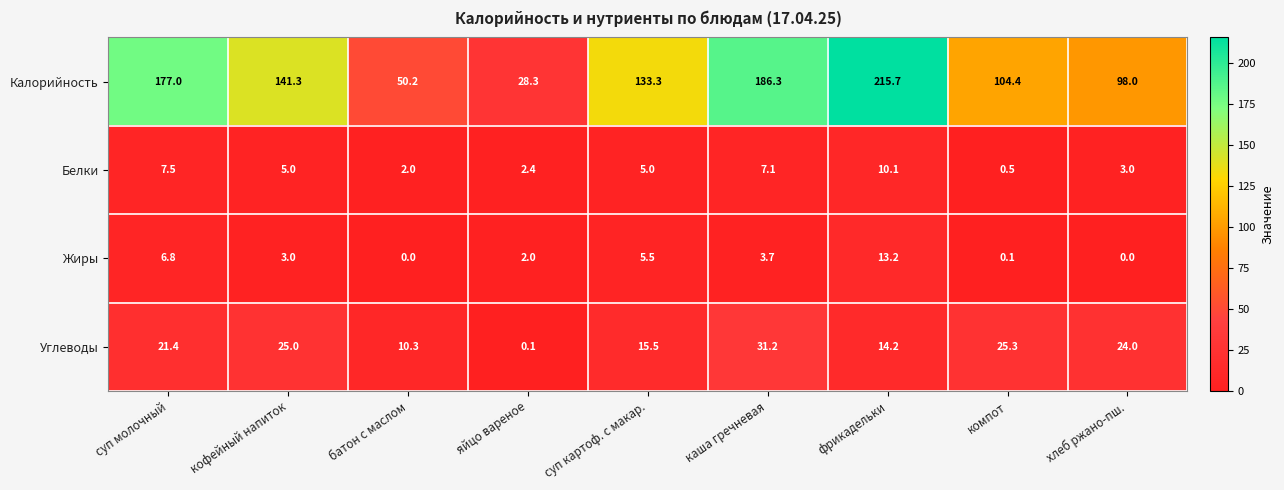

Where is Калорийность nearest to the value 122?

суп картоф. с макар.